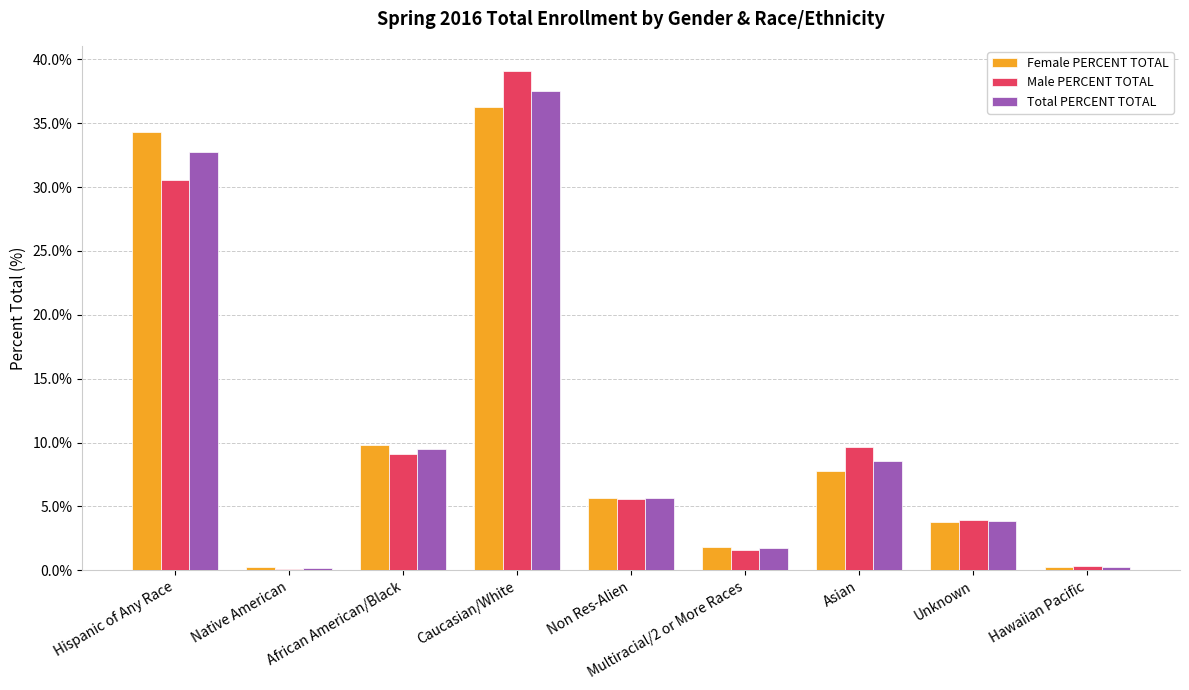

What is the sum of all Female PERCENT TOTAL values?

100.0